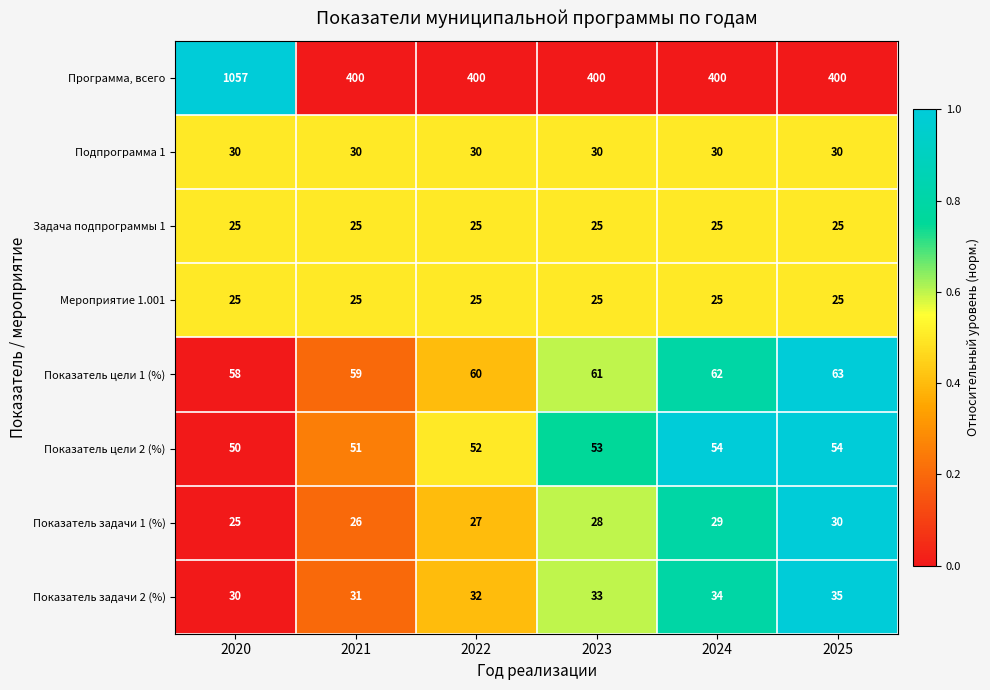

At how many categories does at least one series exceed 334?

6